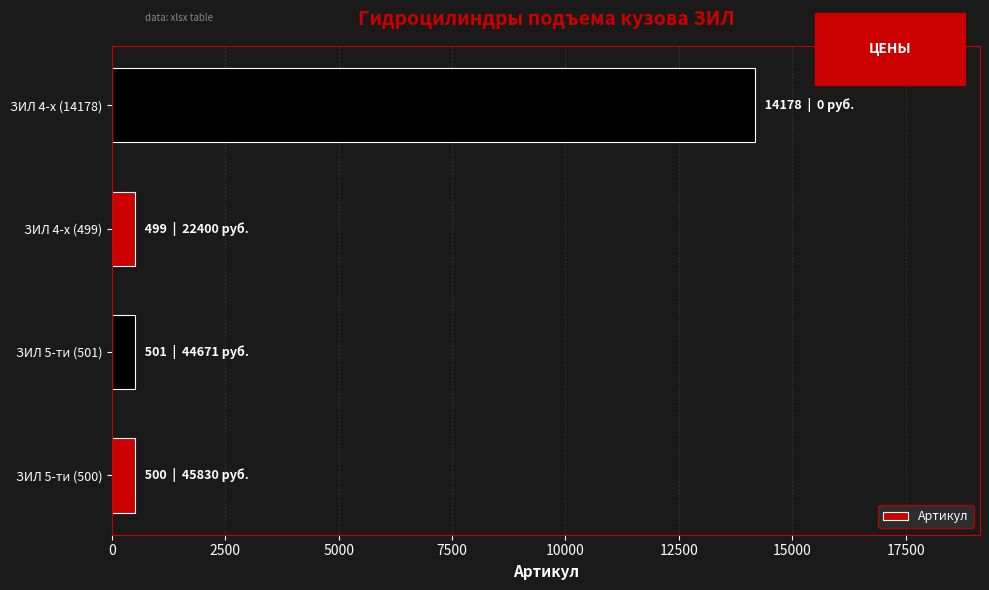

Approximately how many times larger is the value at ЗИЛ 5-ти (500) compared to ЗИЛ 5-ти (501)?

1.0